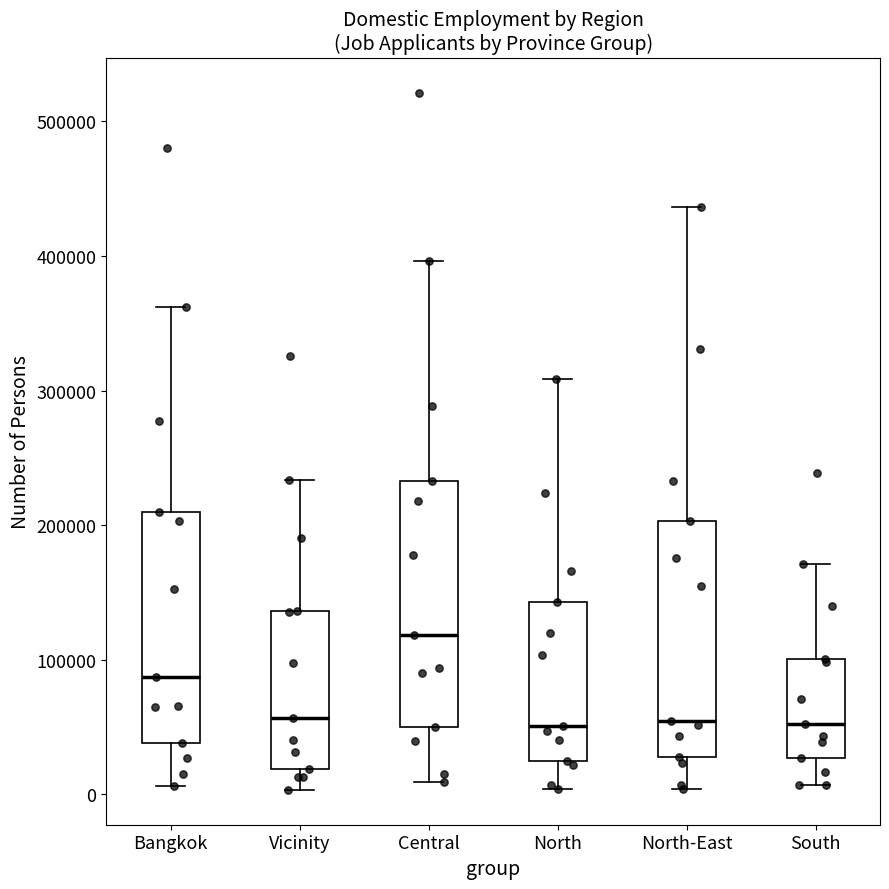

Reading left to right, transcribe this box plot: for each box, give where its median line is, the range the box spans, and where its two whiskers end, as read against the y-axis. The values are not printed on the chart, so give them approximately, as read against the axis.

Bangkok: median 90000, box 40000 to 210000, whiskers 10000 to 360000
Vicinity: median 60000, box 20000 to 140000, whiskers 0 to 230000
Central: median 120000, box 50000 to 230000, whiskers 10000 to 400000
North: median 50000, box 30000 to 140000, whiskers 0 to 310000
North-East: median 50000, box 30000 to 200000, whiskers 0 to 440000
South: median 50000, box 30000 to 100000, whiskers 10000 to 170000